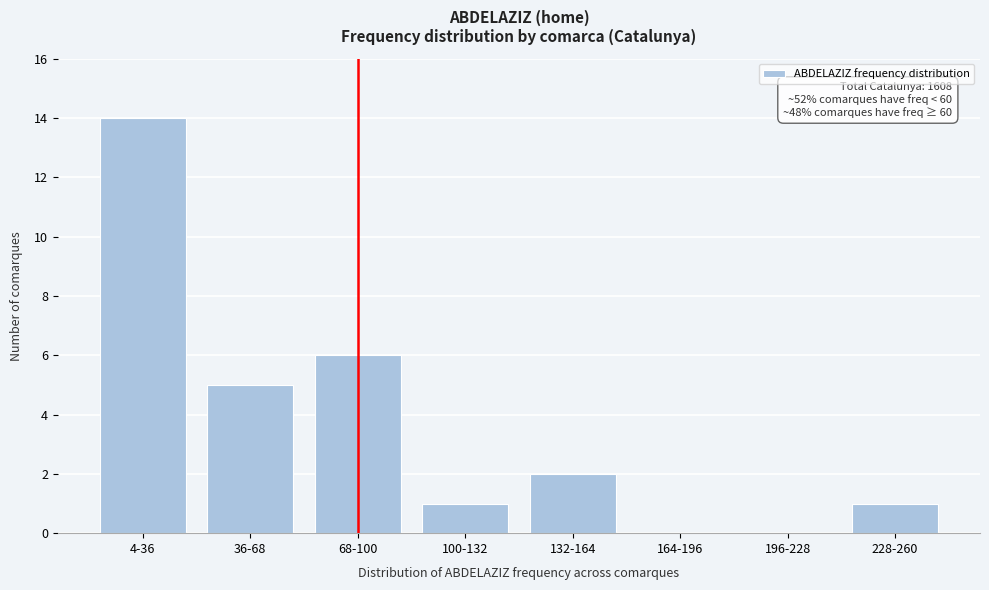

Reading left to right, extract all data points from this chart.

4-36=14	36-68=5	68-100=6	100-132=1	132-164=2	164-196=0	196-228=0	228-260=1